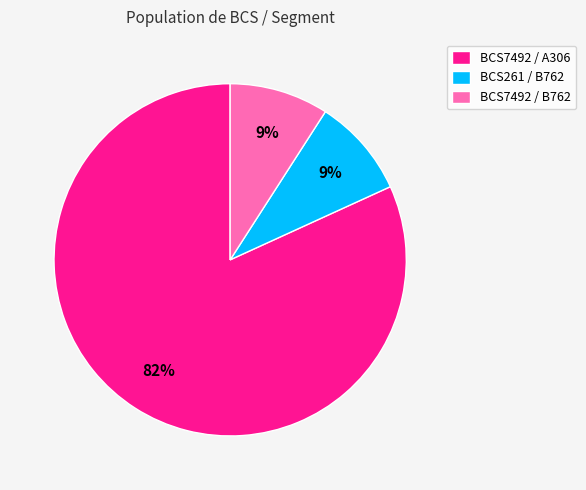

How many segments does this pie chart have?

3